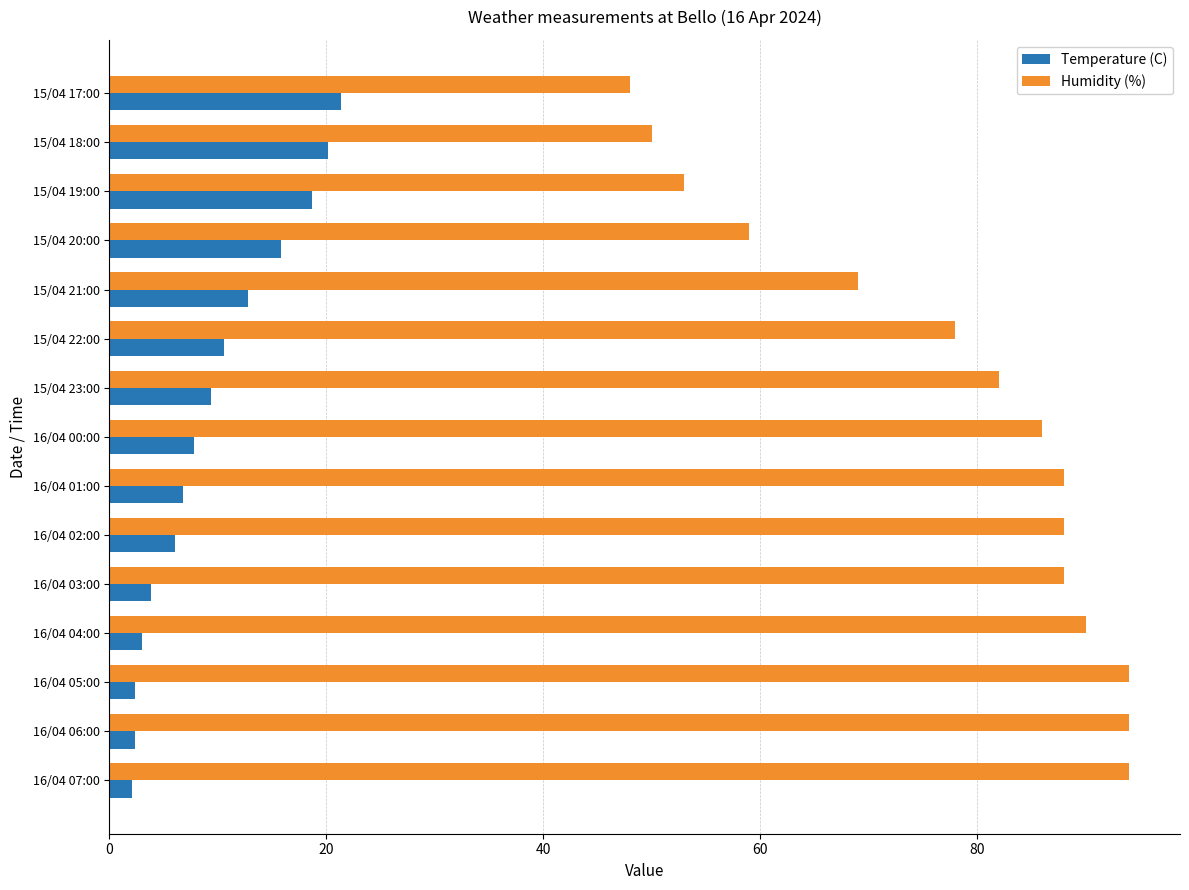

At how many categories does at least one series exceed 76?

10